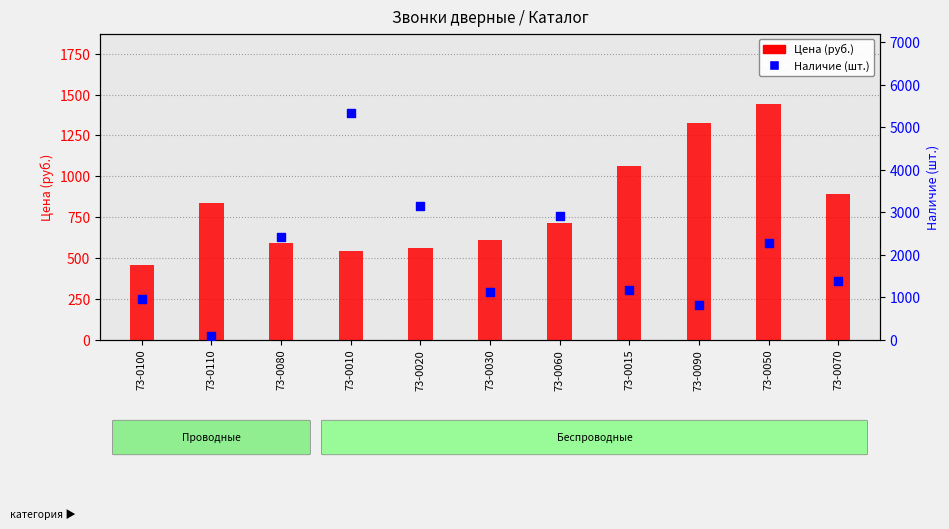

Which series has the largest total across all categories?

Наличие (шт.)